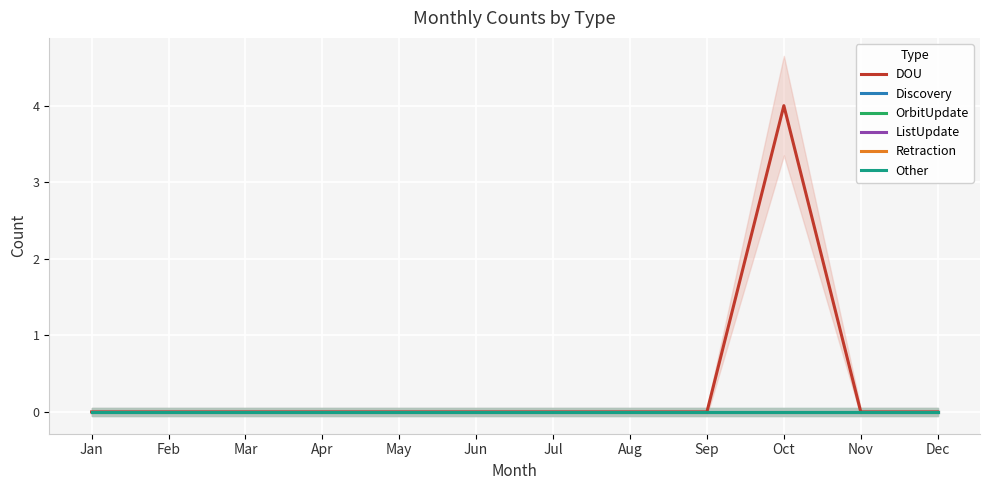

Rank the categories by OrbitUpdate value from highest to lowest.

Jan, Feb, Mar, Apr, May, Jun, Jul, Aug, Sep, Oct, Nov, Dec